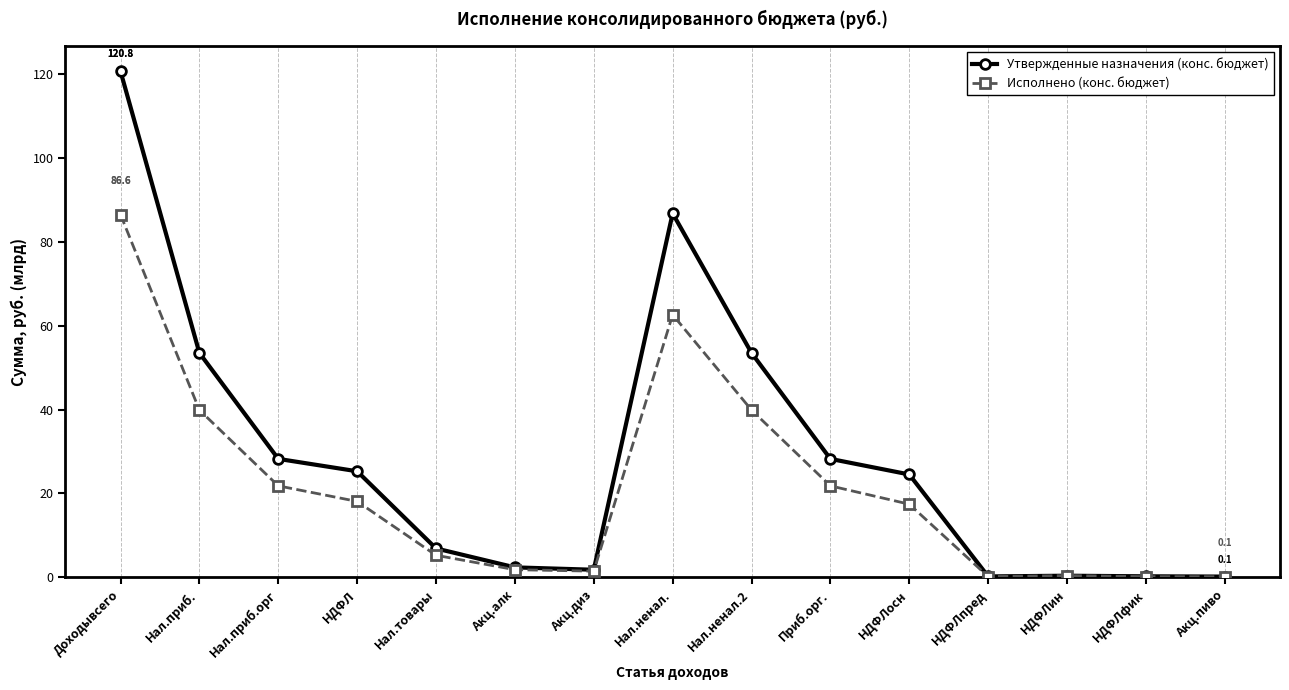

What is the difference between the maximum and minimum values in the Исполнено (конс. бюджет) series?

86.4